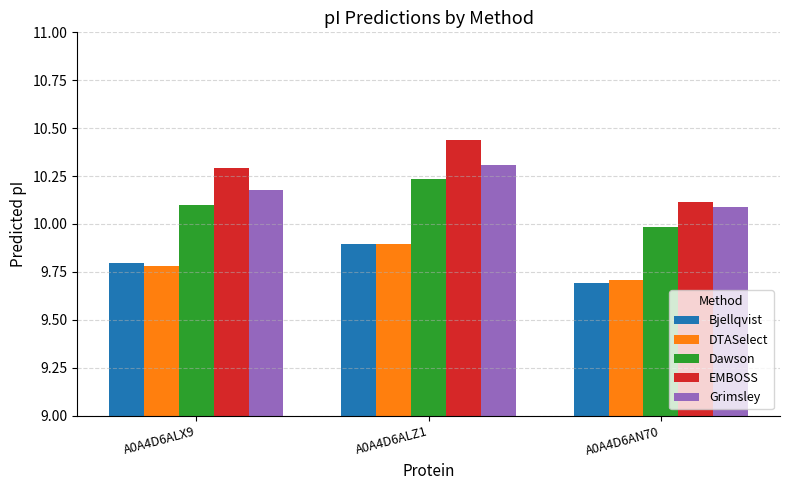

What are all the series names shown in the legend?

Bjellqvist, DTASelect, Dawson, EMBOSS, Grimsley